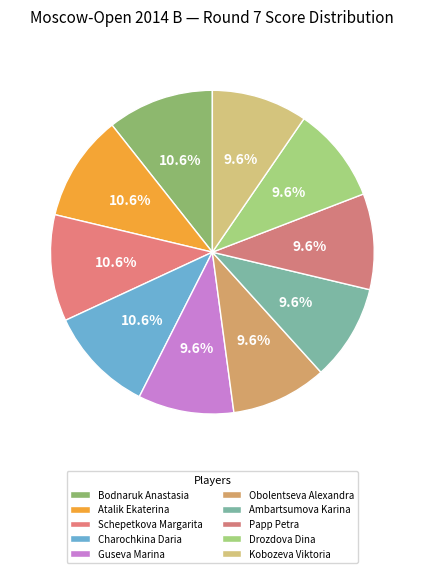

Is there a majority slice in this chart?

No